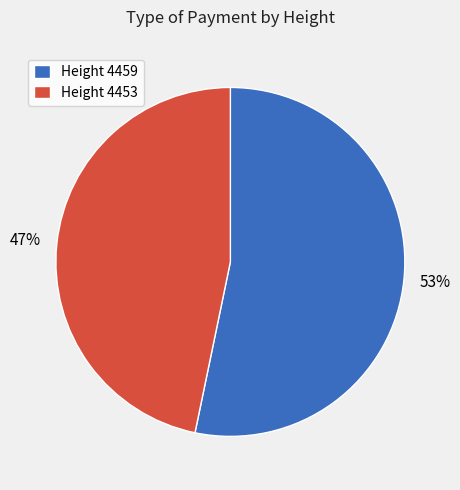

Count the number of slices in the pie.

2